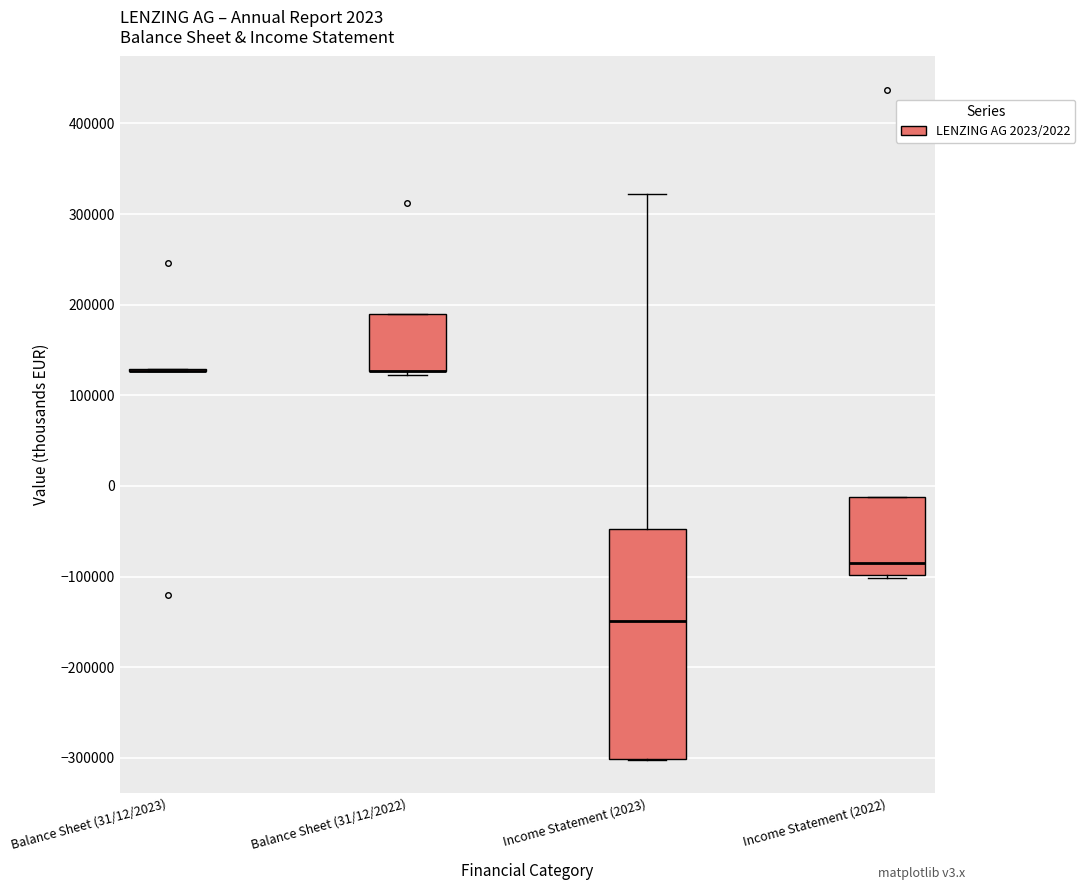

Comparing the boxes themselves (not the whiskers), which one is the tallest?

Income Statement (2023)